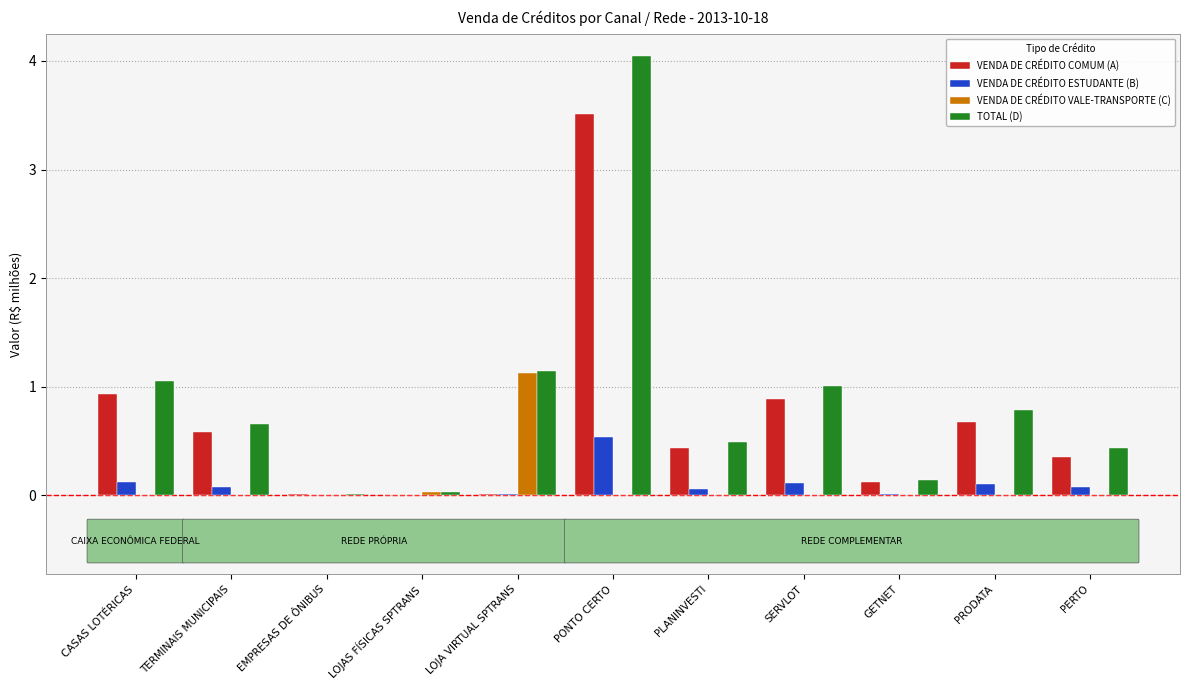

The VENDA DE CRÉDITO ESTUDANTE (B) series shows 0.1 at TERMINAIS MUNICIPAIS. True or false?

True